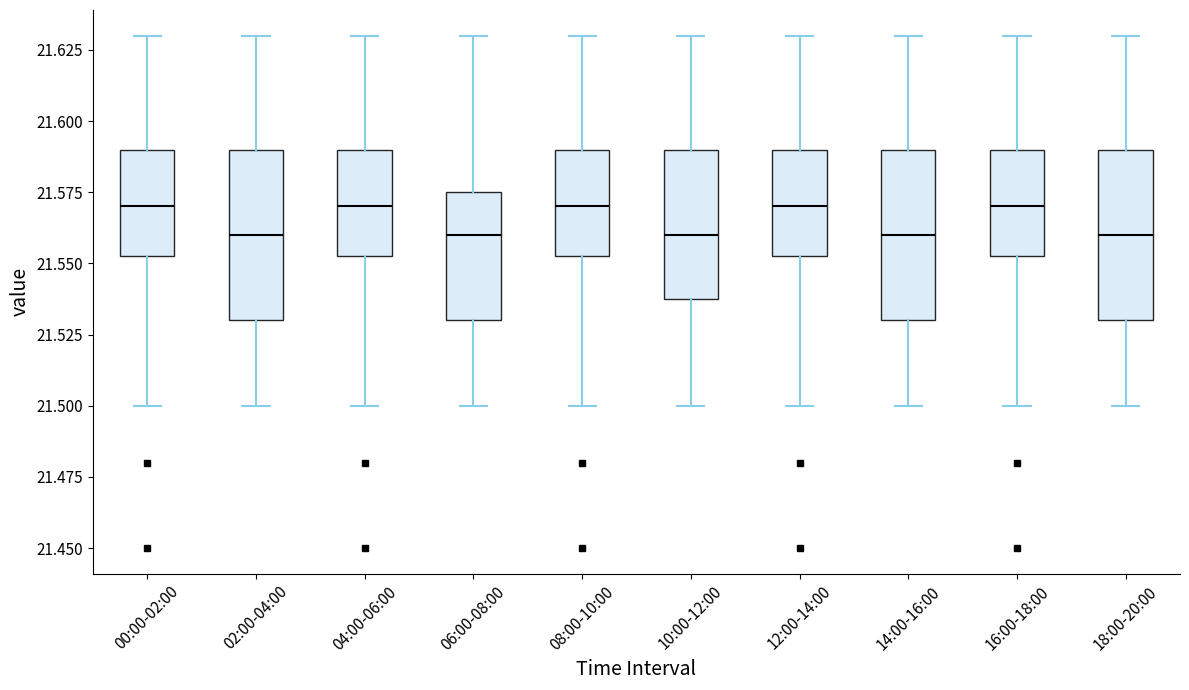

Reading left to right, read every box against the y-axis: the position of its median line, the range the box covers, and the ends of its whiskers. The values are not printed on the chart, so give them approximately, as read against the axis.

00:00-02:00: median 21.570, box 21.555 to 21.590, whiskers 21.500 to 21.630
02:00-04:00: median 21.560, box 21.530 to 21.590, whiskers 21.500 to 21.630
04:00-06:00: median 21.570, box 21.555 to 21.590, whiskers 21.500 to 21.630
06:00-08:00: median 21.560, box 21.530 to 21.575, whiskers 21.500 to 21.630
08:00-10:00: median 21.570, box 21.555 to 21.590, whiskers 21.500 to 21.630
10:00-12:00: median 21.560, box 21.540 to 21.590, whiskers 21.500 to 21.630
12:00-14:00: median 21.570, box 21.555 to 21.590, whiskers 21.500 to 21.630
14:00-16:00: median 21.560, box 21.530 to 21.590, whiskers 21.500 to 21.630
16:00-18:00: median 21.570, box 21.555 to 21.590, whiskers 21.500 to 21.630
18:00-20:00: median 21.560, box 21.530 to 21.590, whiskers 21.500 to 21.630